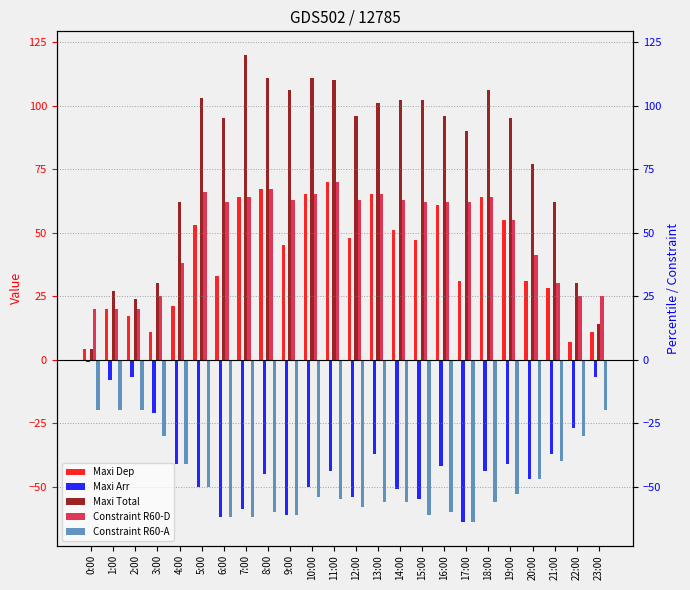

Reading right to left, extract all data points from this chart.

Maxi Dep: 23:00=11	22:00=7	21:00=28	20:00=31	19:00=55	18:00=64	17:00=31	16:00=61	15:00=47	14:00=51	13:00=65	12:00=48	11:00=70	10:00=65	9:00=45	8:00=67	7:00=64	6:00=33	5:00=53	4:00=21	3:00=11	2:00=17	1:00=20	0:00=4
Maxi Arr: 23:00=-7	22:00=-27	21:00=-37	20:00=-47	19:00=-41	18:00=-44	17:00=-64	16:00=-42	15:00=-55	14:00=-51	13:00=-37	12:00=-54	11:00=-44	10:00=-50	9:00=-61	8:00=-45	7:00=-59	6:00=-62	5:00=-50	4:00=-41	3:00=-21	2:00=-7	1:00=-8	0:00=-1
Maxi Total: 23:00=14	22:00=30	21:00=62	20:00=77	19:00=95	18:00=106	17:00=90	16:00=96	15:00=102	14:00=102	13:00=101	12:00=96	11:00=110	10:00=111	9:00=106	8:00=111	7:00=120	6:00=95	5:00=103	4:00=62	3:00=30	2:00=24	1:00=27	0:00=4
Constraint R60-D: 23:00=25	22:00=25	21:00=30	20:00=41	19:00=55	18:00=64	17:00=62	16:00=62	15:00=62	14:00=63	13:00=65	12:00=63	11:00=70	10:00=65	9:00=63	8:00=67	7:00=64	6:00=62	5:00=66	4:00=38	3:00=25	2:00=20	1:00=20	0:00=20
Constraint R60-A: 23:00=-20	22:00=-30	21:00=-40	20:00=-47	19:00=-53	18:00=-56	17:00=-64	16:00=-60	15:00=-61	14:00=-56	13:00=-56	12:00=-58	11:00=-55	10:00=-54	9:00=-61	8:00=-60	7:00=-62	6:00=-62	5:00=-50	4:00=-41	3:00=-30	2:00=-20	1:00=-20	0:00=-20